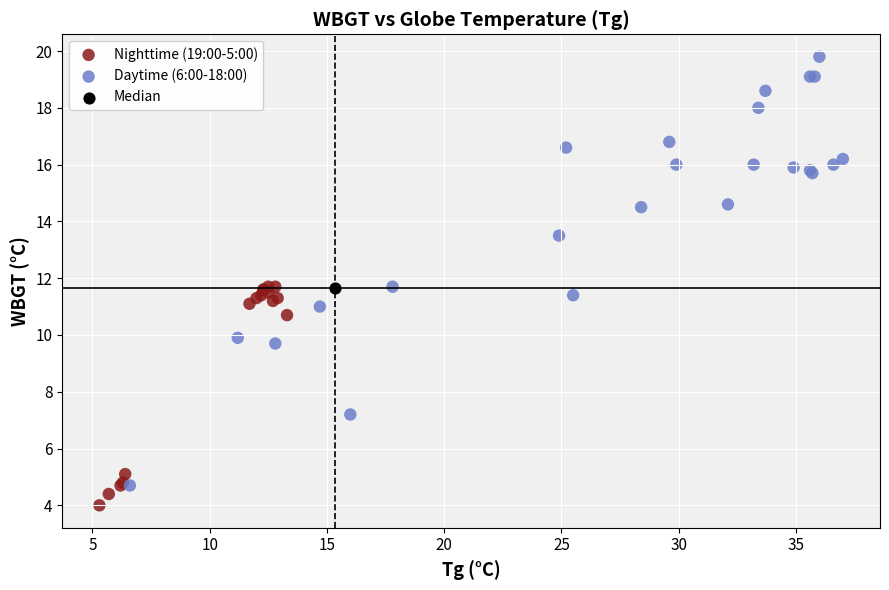

What are all the series names shown in the legend?

Nighttime (19:00-5:00), Daytime (6:00-18:00), Median